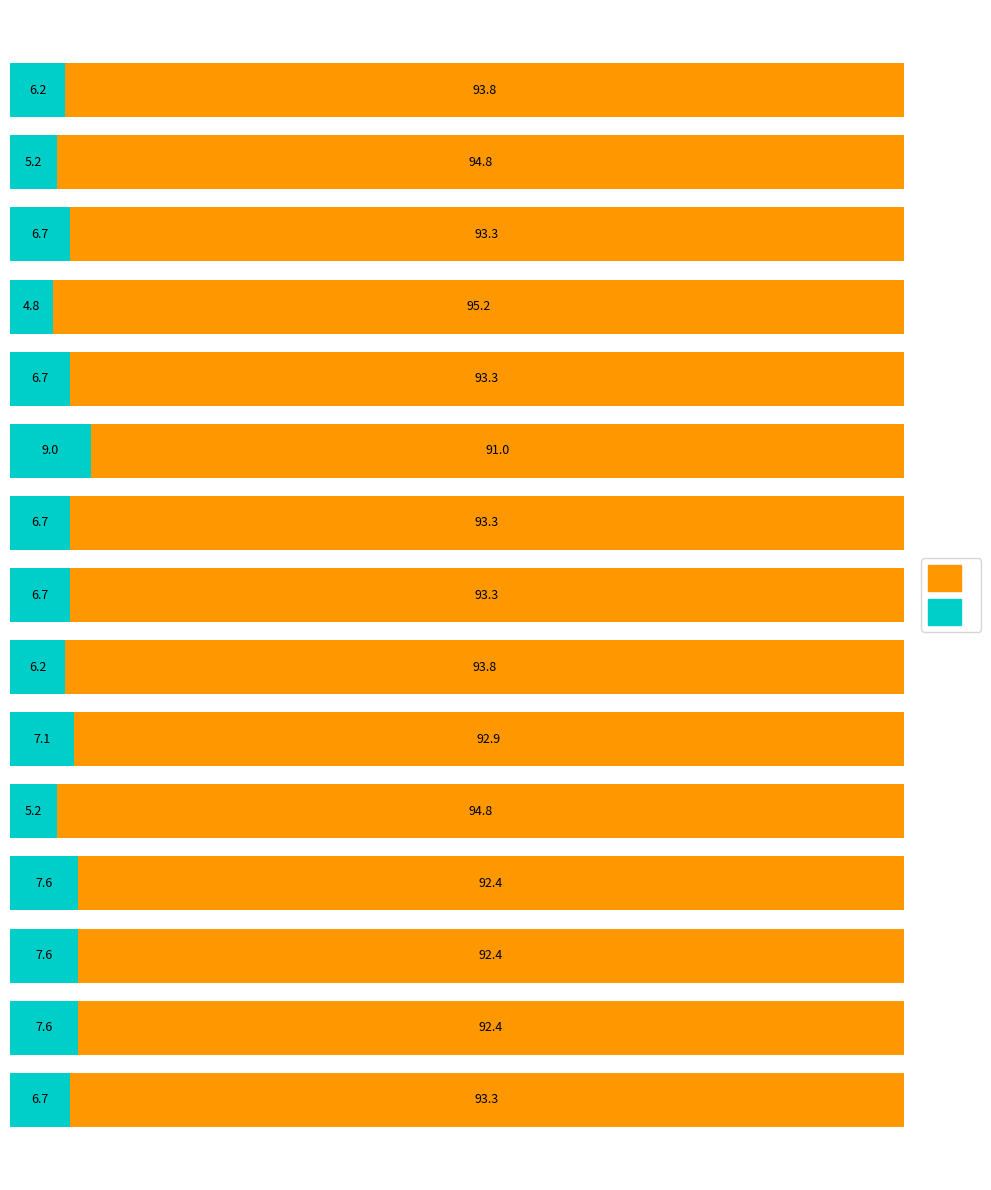

How many categories are shown in the chart?

15